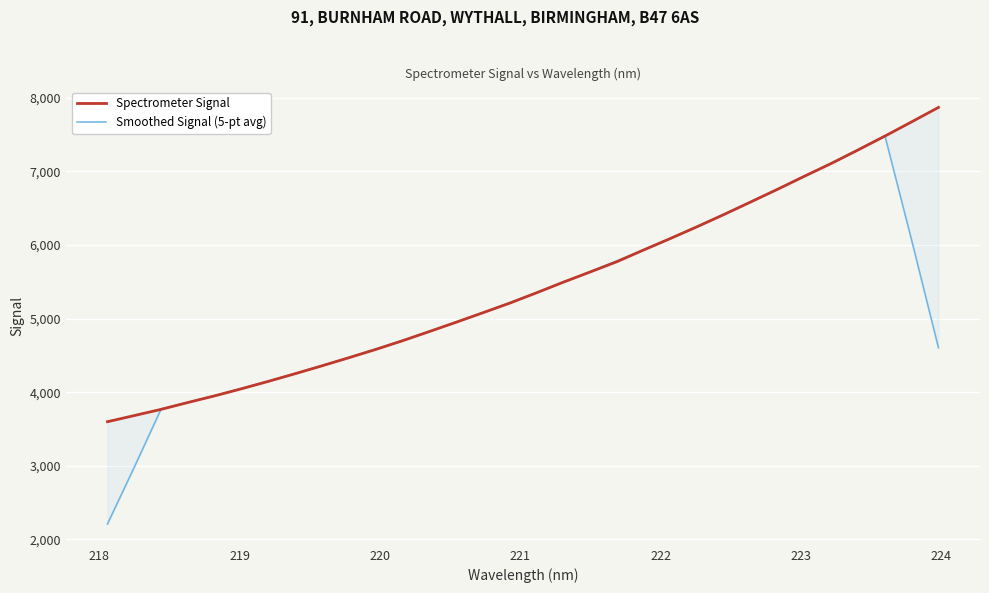

How many data points does each series have?

32